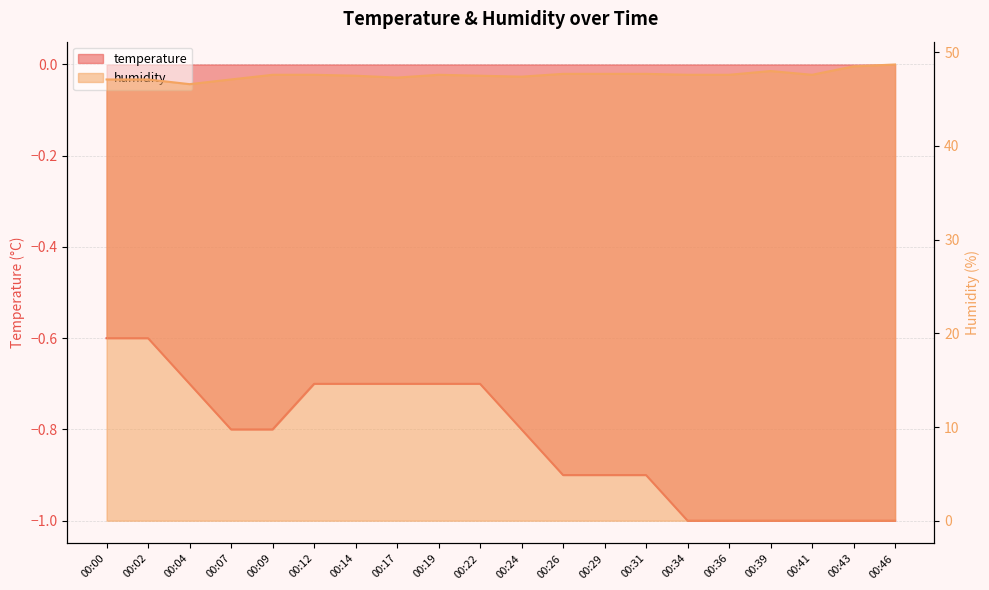

The value of temperature at 00:09 is -0.8. True or false?

True